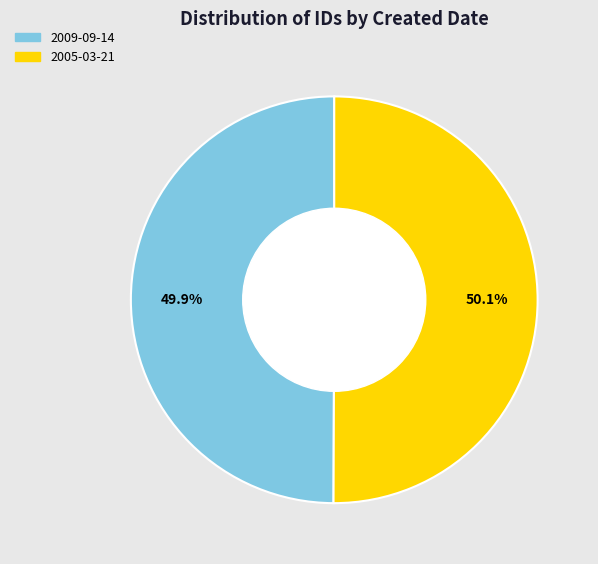

To the nearest percent, what portion does 2005-03-21 represent?

50%